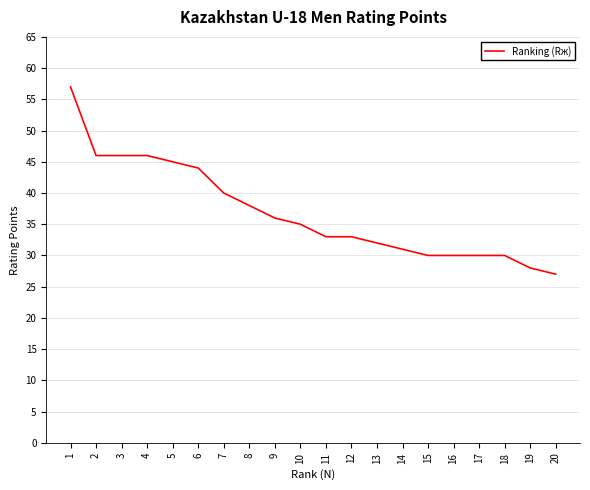

How many lines are shown in the chart?

1